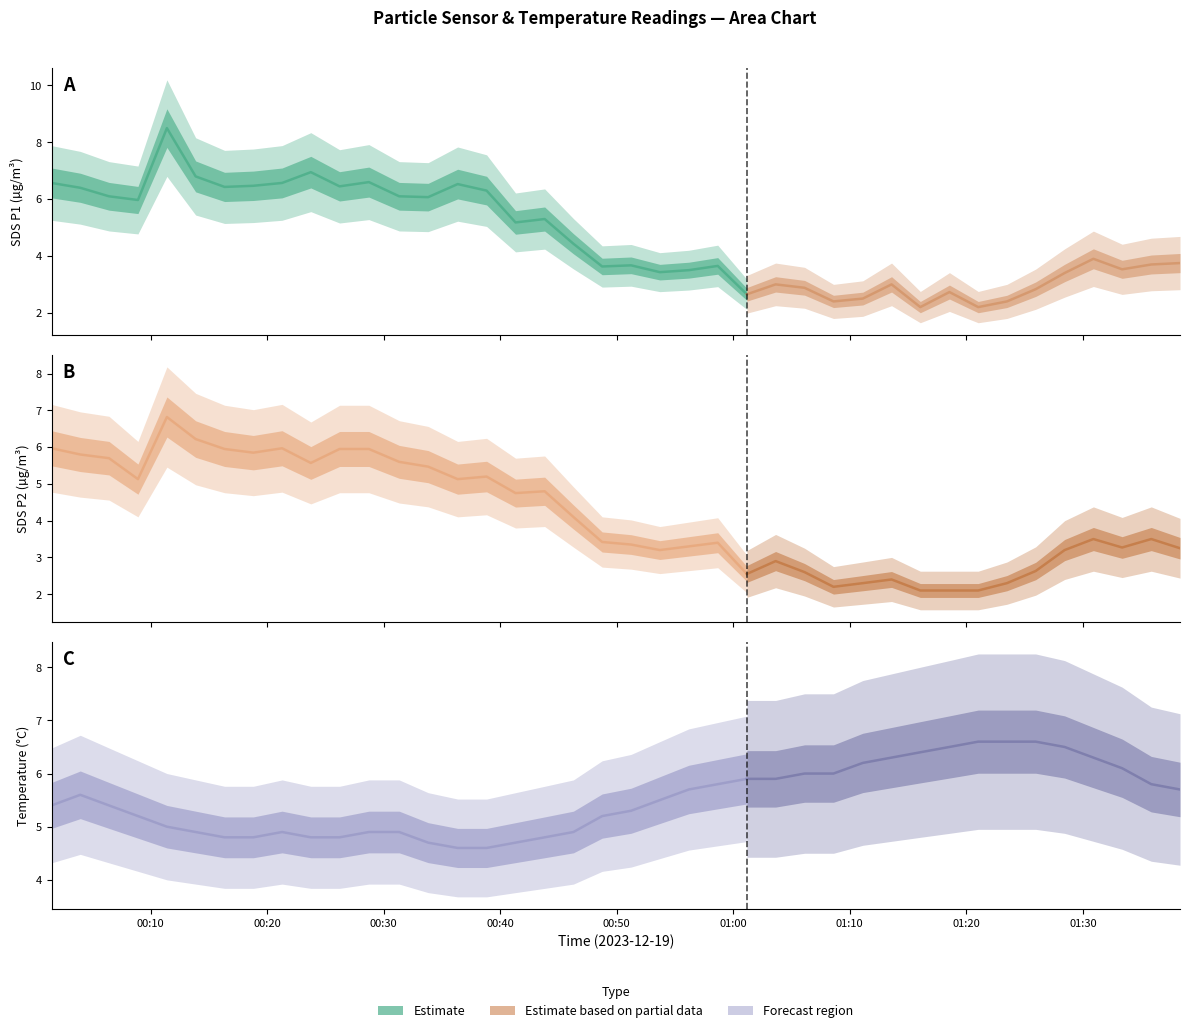

How many lines are shown in the chart?

3